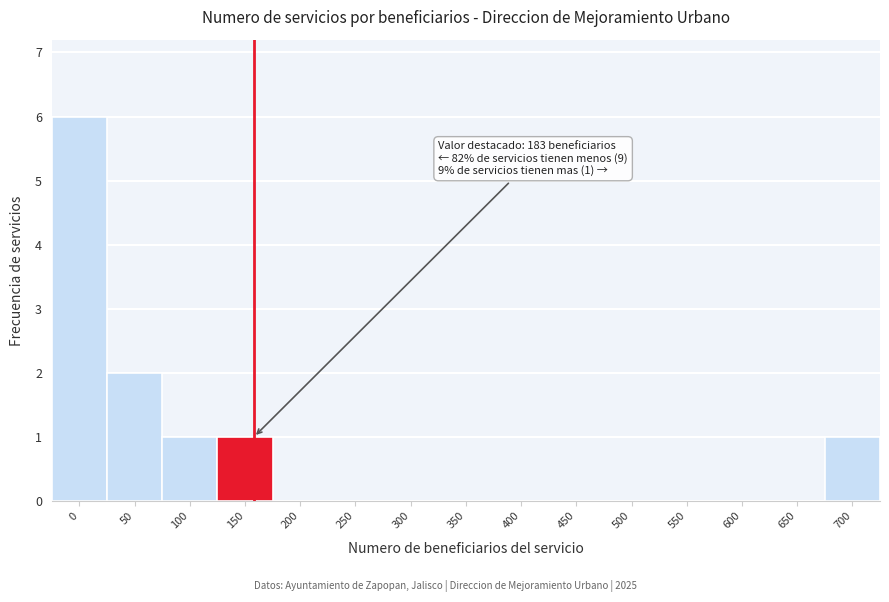

Reading left to right, what are all the values shown in this chart?

0=6	50=2	100=1	150=1	200=0	250=0	300=0	350=0	400=0	450=0	500=0	550=0	600=0	650=0	700=1